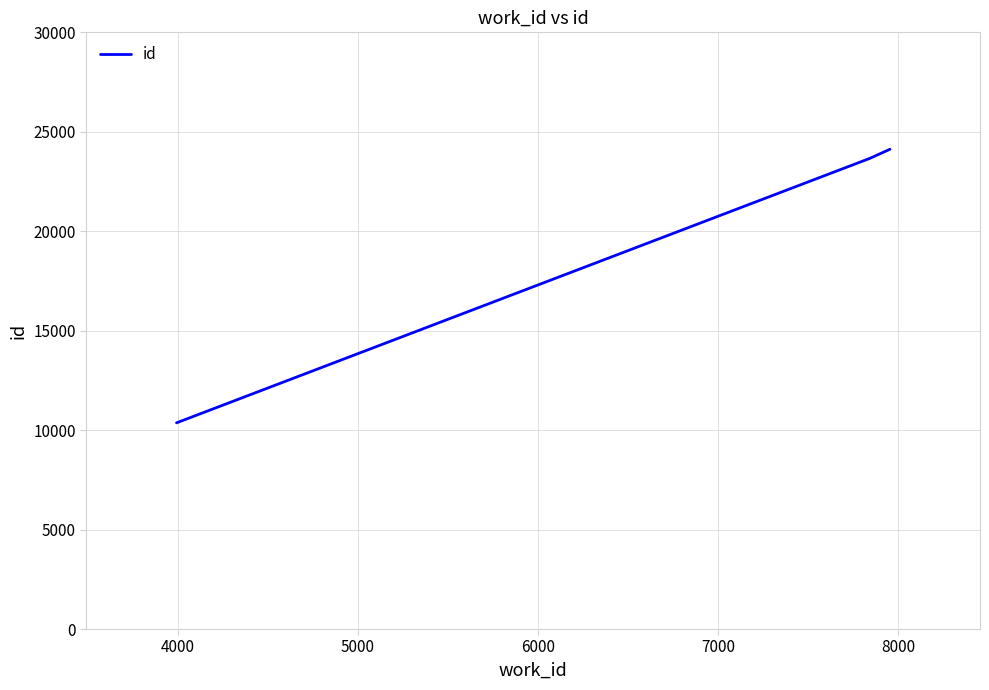

How many lines are shown in the chart?

1